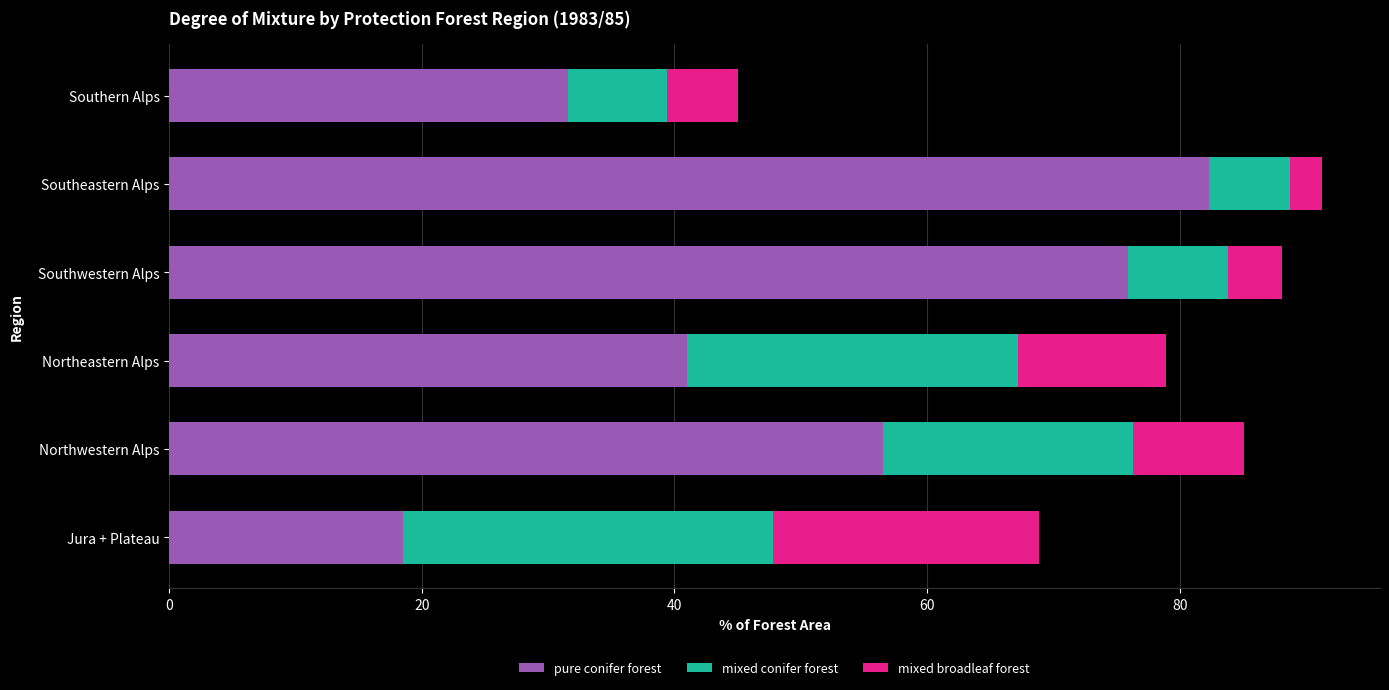

What is the difference between the maximum and minimum values in the pure conifer forest series?

63.8